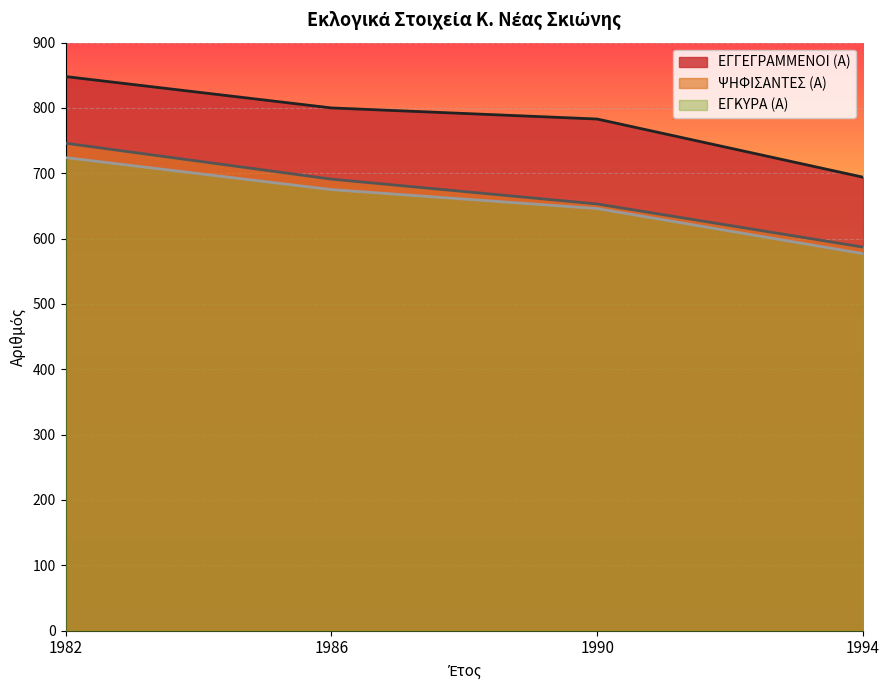

What is the value of the ΨΗΦΙΣΑΝΤΕΣ (Α) point at the 4th from the left?

587